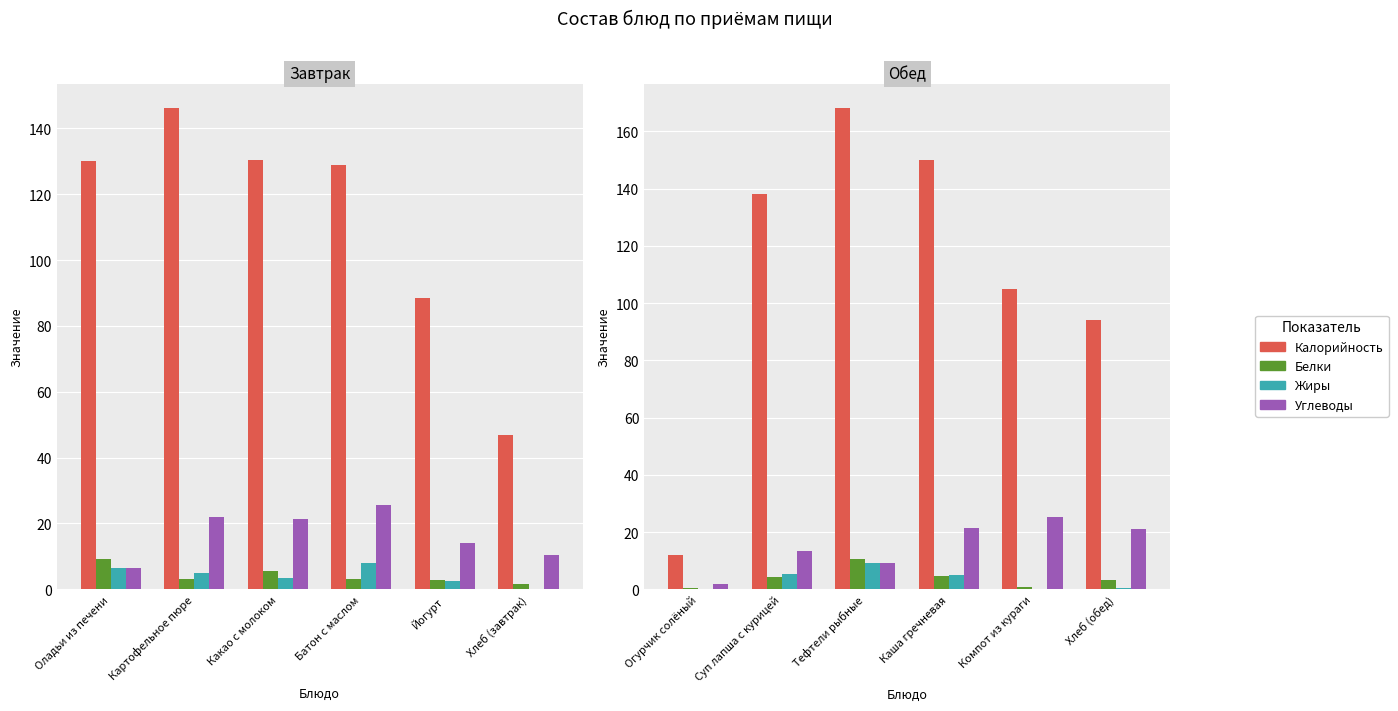

What position from the left is Хлеб (обед)?

6